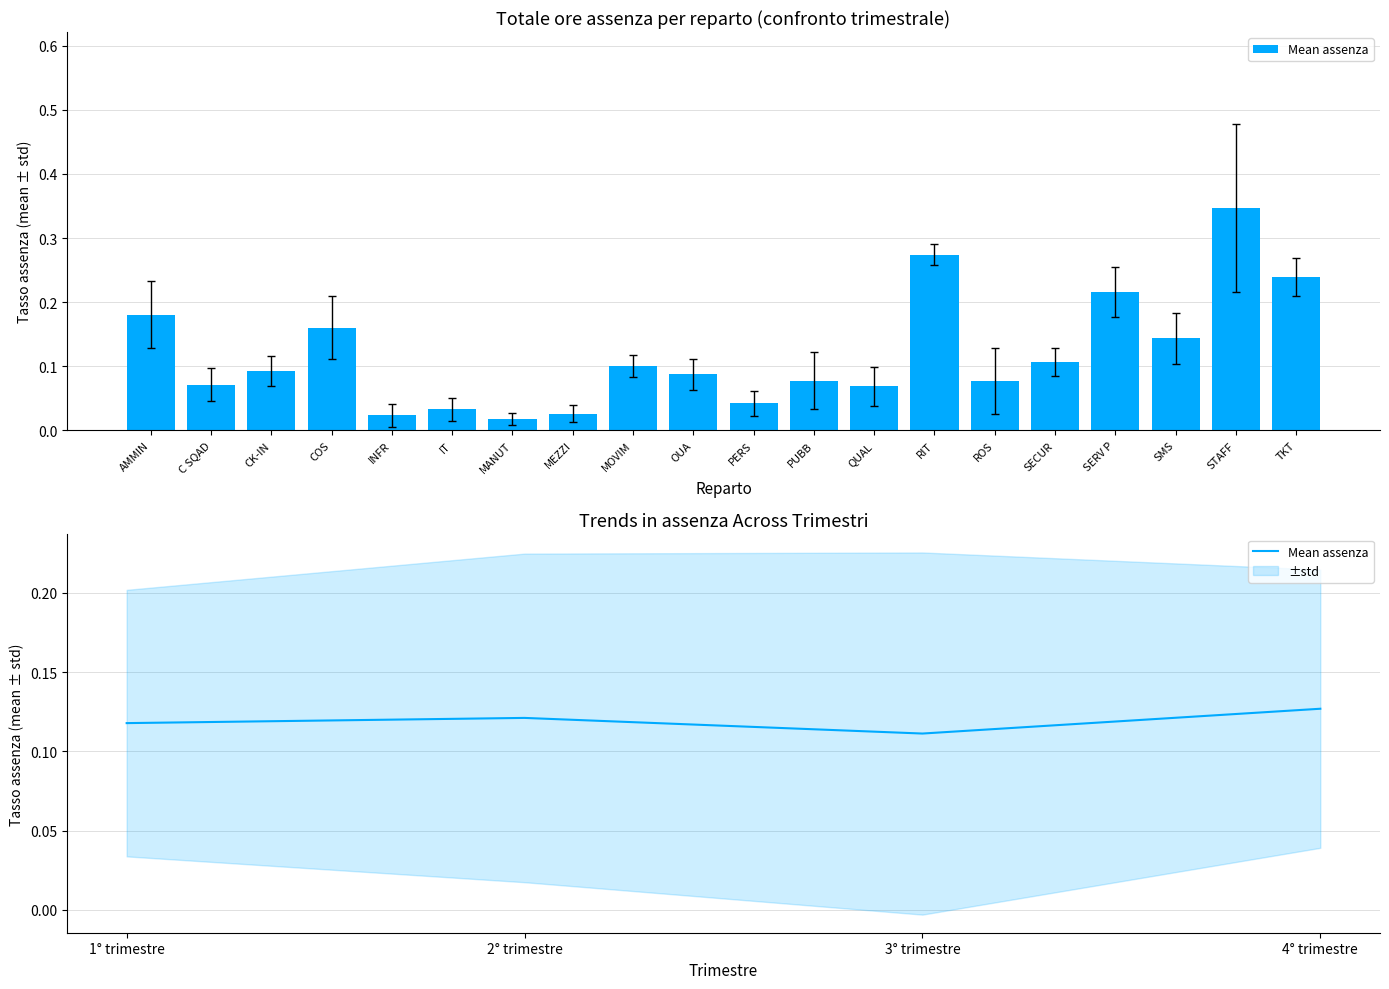

True or false: the data shows 0.1 at 2° trimestre.

True